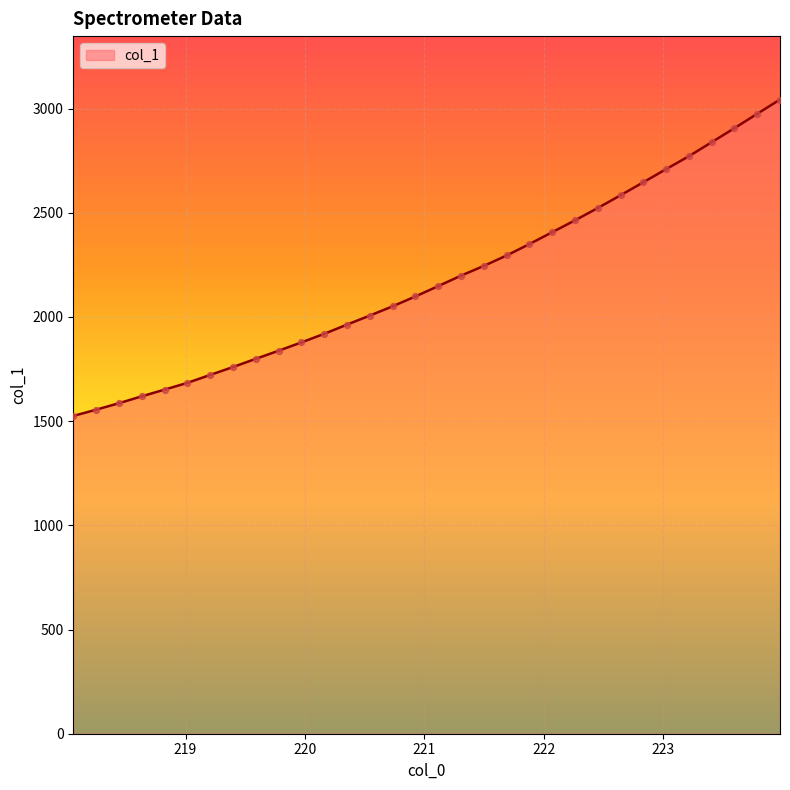

What is the difference between the maximum and minimum values?

1518.4